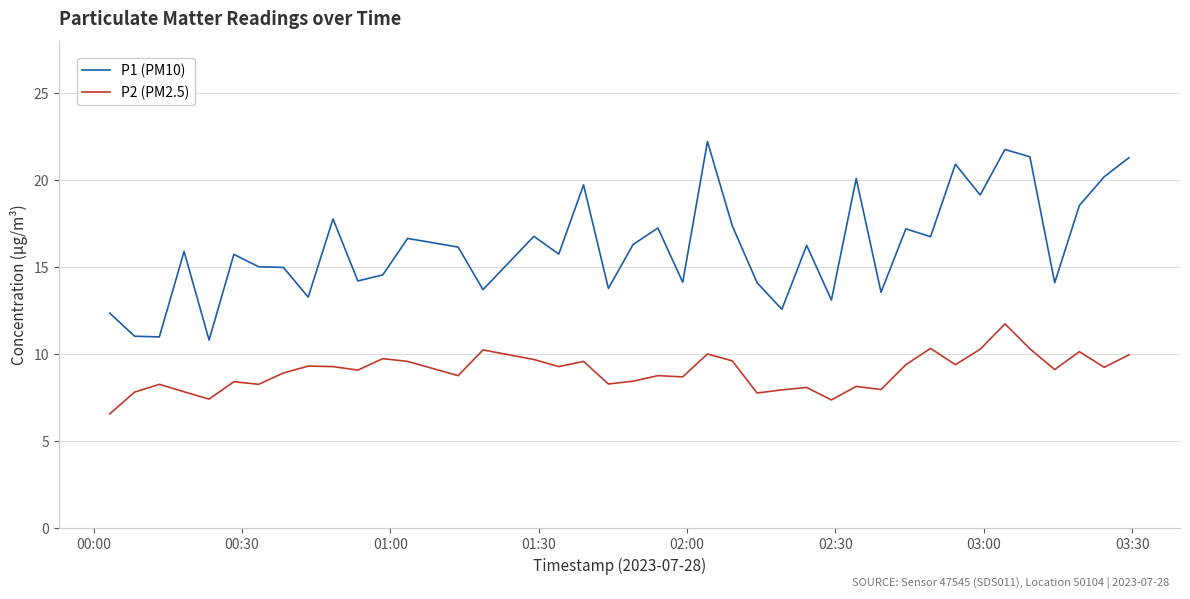

Which series has the widest spread of values?

P1 (PM10)